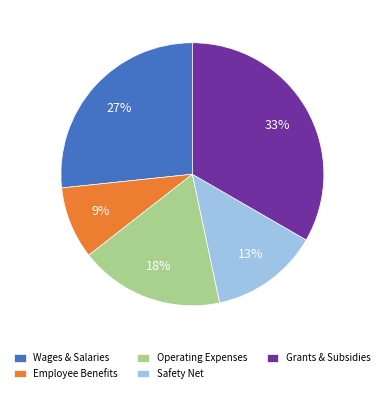

To the nearest percent, what is the average slice percentage?

20%